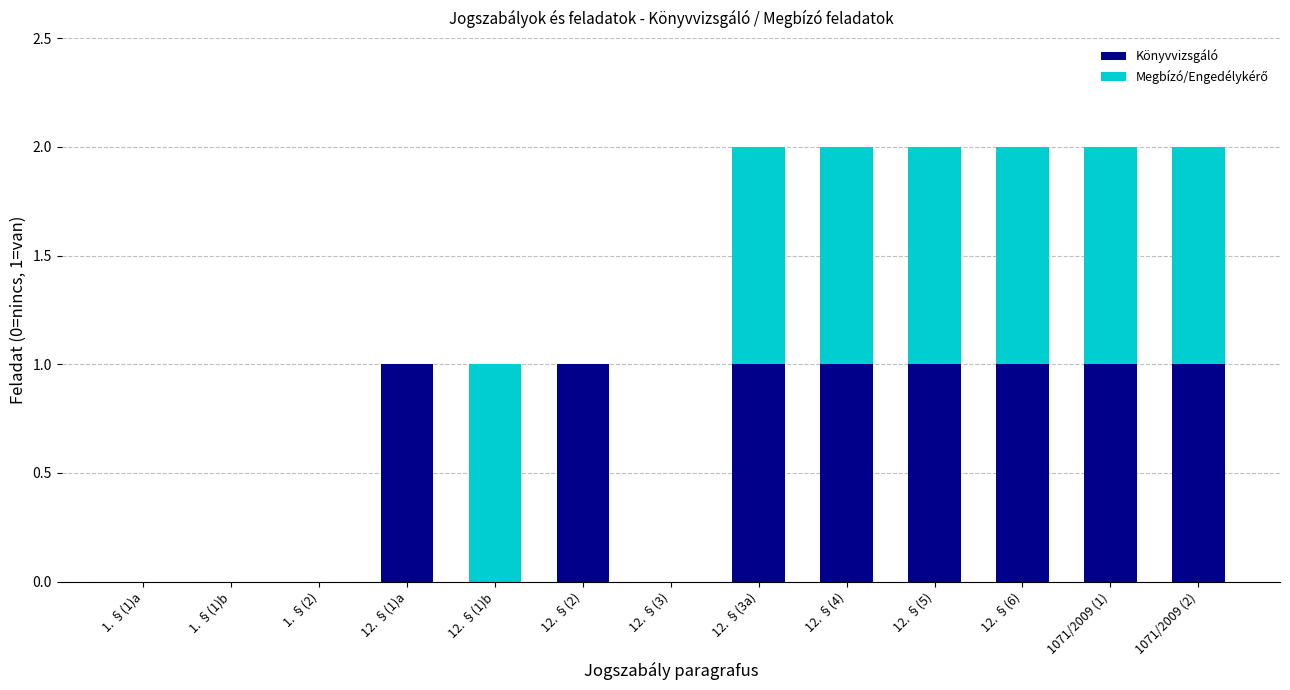

The value of Könyvvizsgáló at 12. §(1)b is 0. True or false?

True